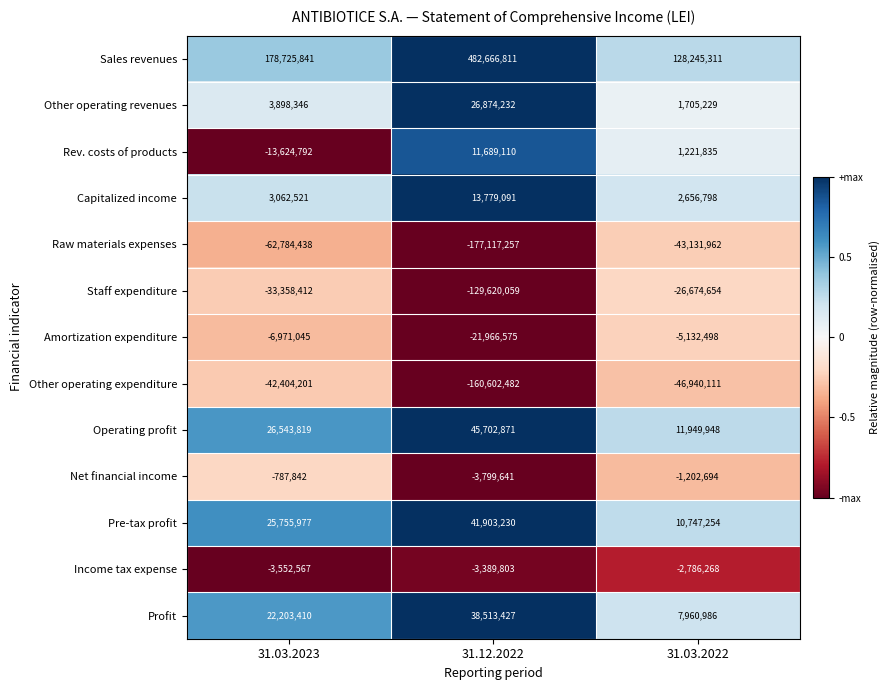

Which category has the lowest value across all series?

31.12.2022